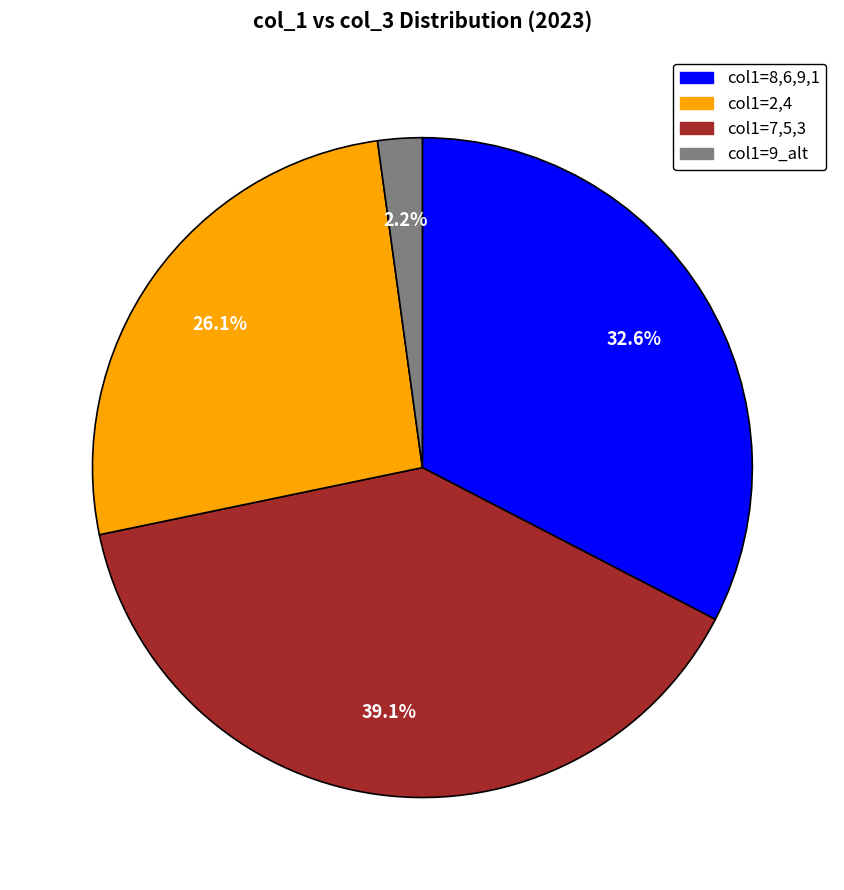

Is there any slice that represents more than half of the pie?

No